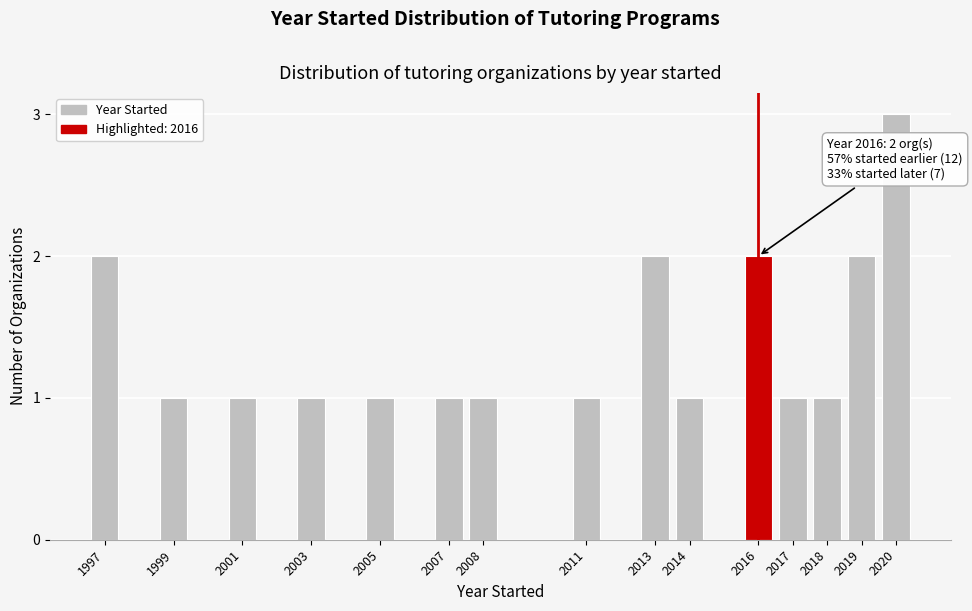

Reading left to right, extract all data points from this chart.

2	1	1	1	1	1	1	1	2	1	2	1	1	2	3